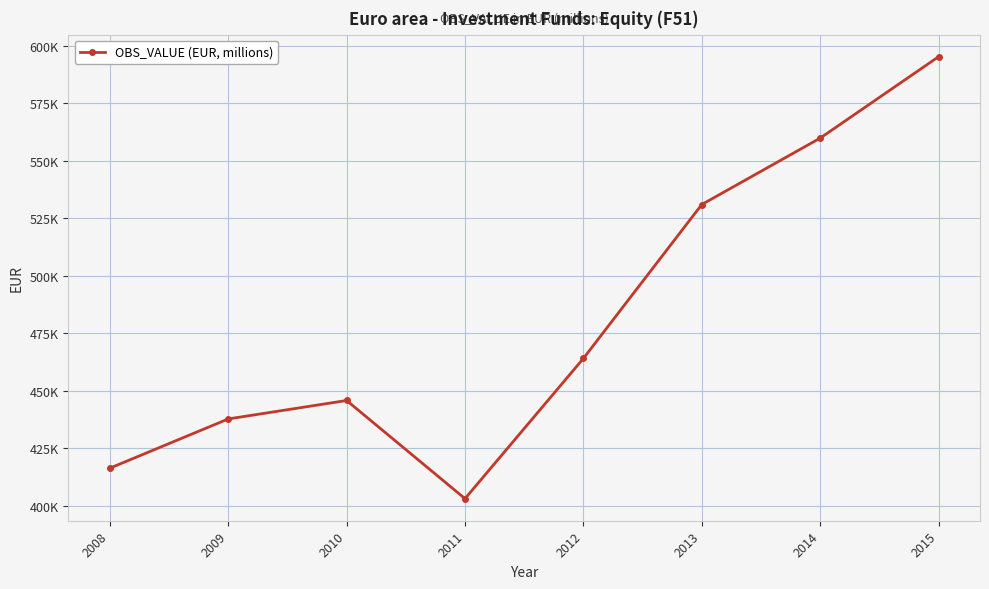

Count the number of values greater than 464045.

4